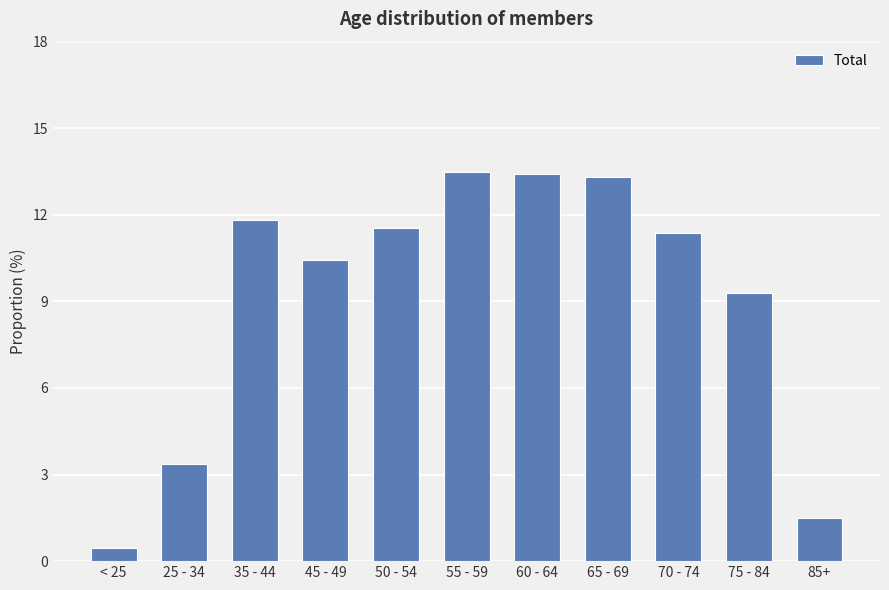

Read the value at 50 - 54.

11.5